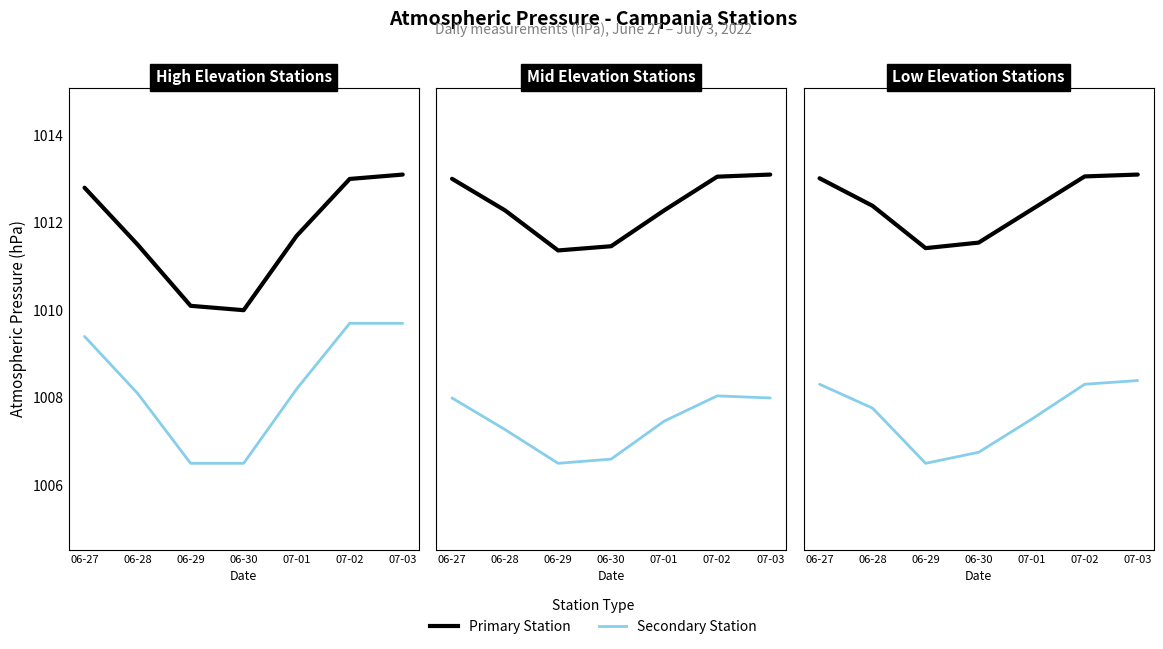

What is the minimum value shown in the chart?

936.5